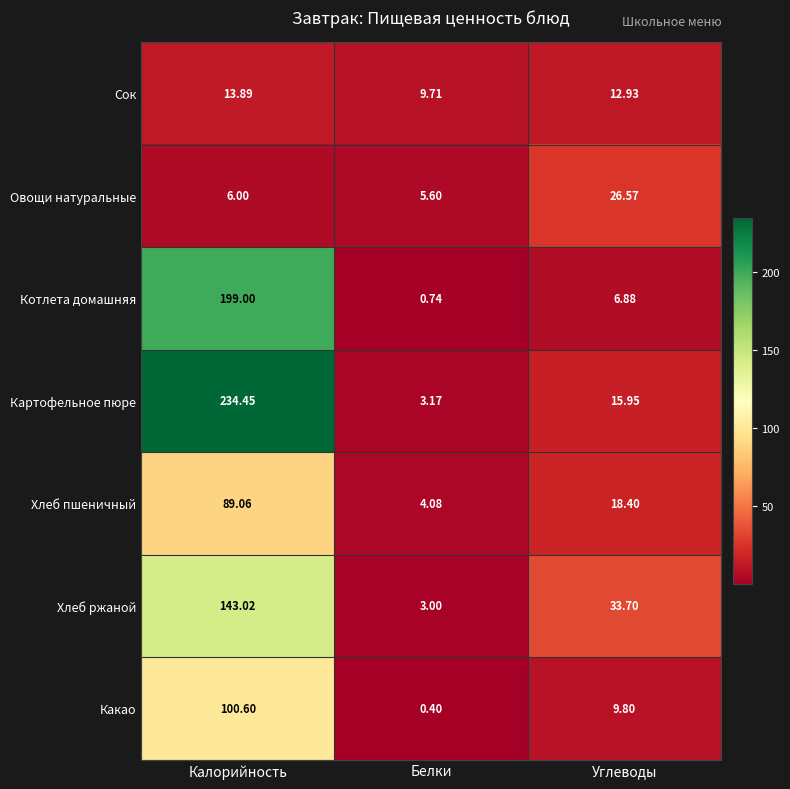

At Калорийность, list the series in order from smallest to largest.

Овощи натуральные, Сок, Хлеб пшеничный, Какао, Хлеб ржаной, Котлета домашняя, Картофельное пюре